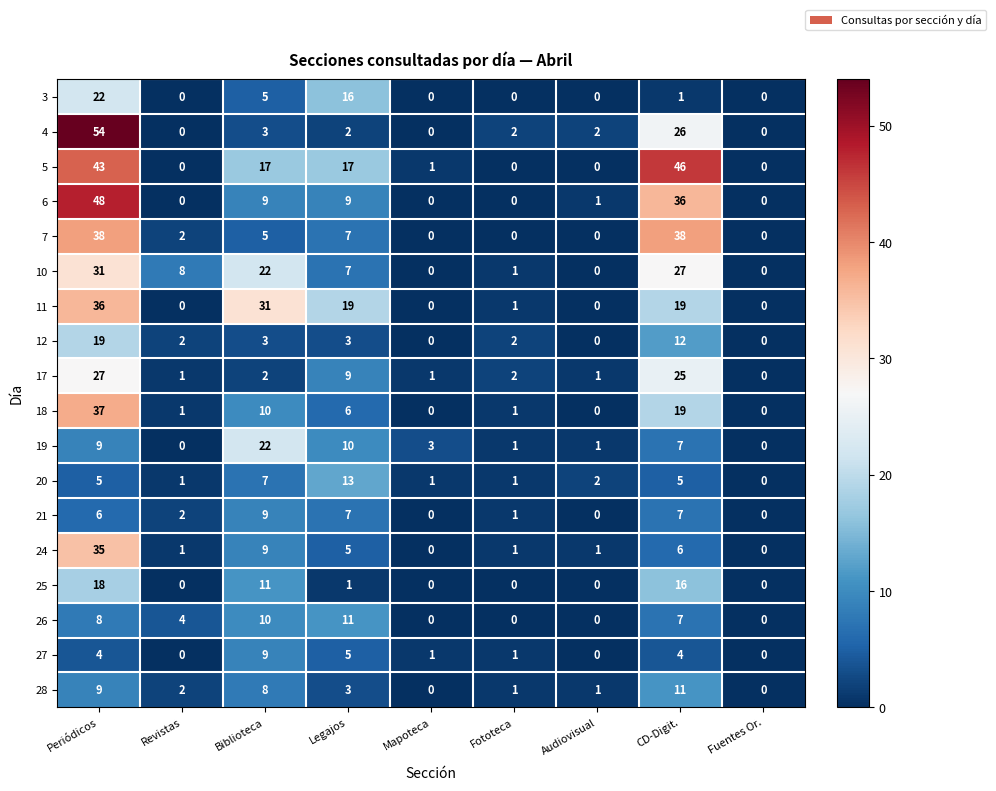

What is the sum of all 5 values?

124